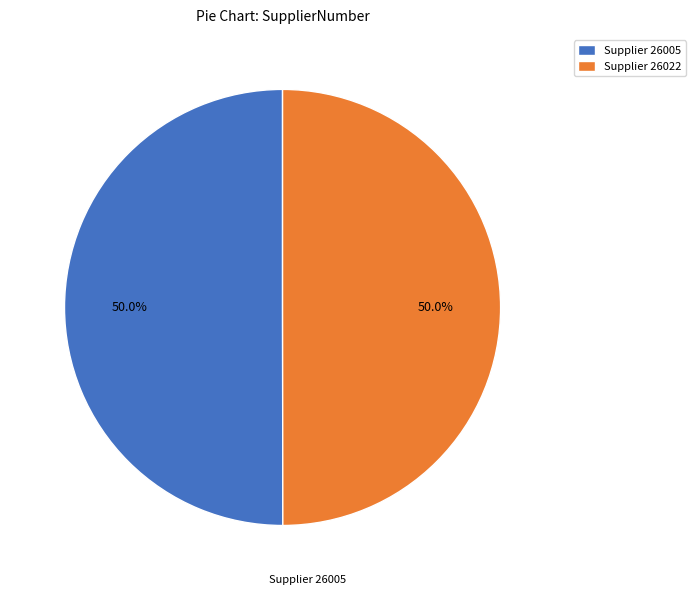

Approximately how many times larger is the value at Supplier 26022 compared to Supplier 26005?

1.0